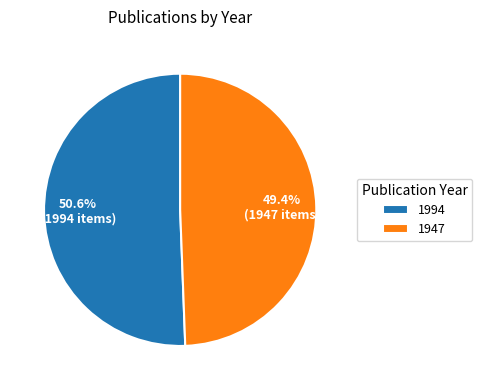

Which slice is the smallest?

1947